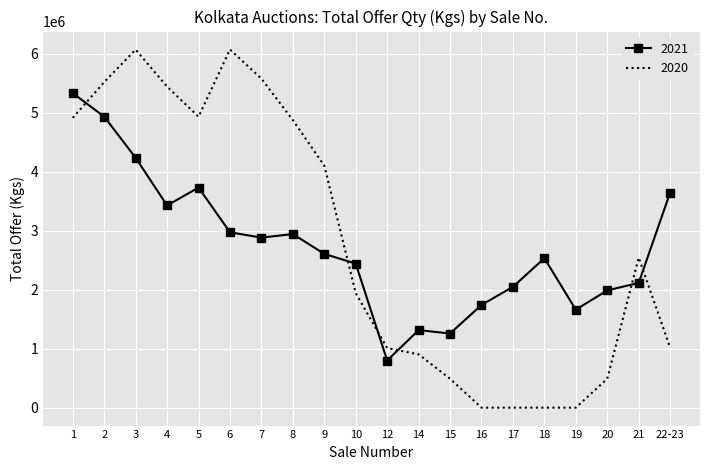

What is the lowest value of the 2021 series?

799589.8